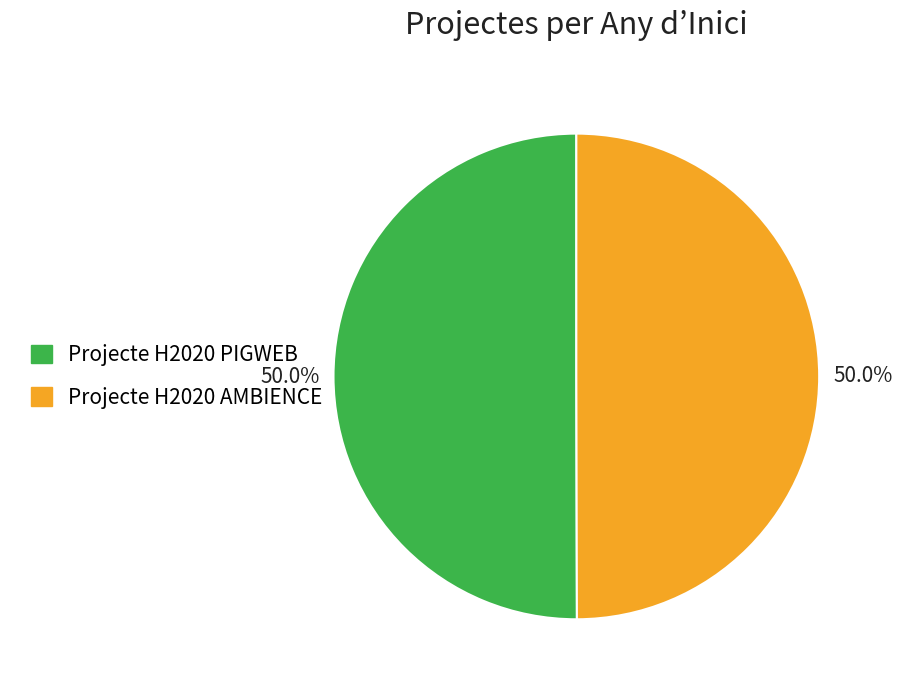

Combined, what portion of the pie is Projecte H2020 PIGWEB and Projecte H2020 AMBIENCE?

100.0%